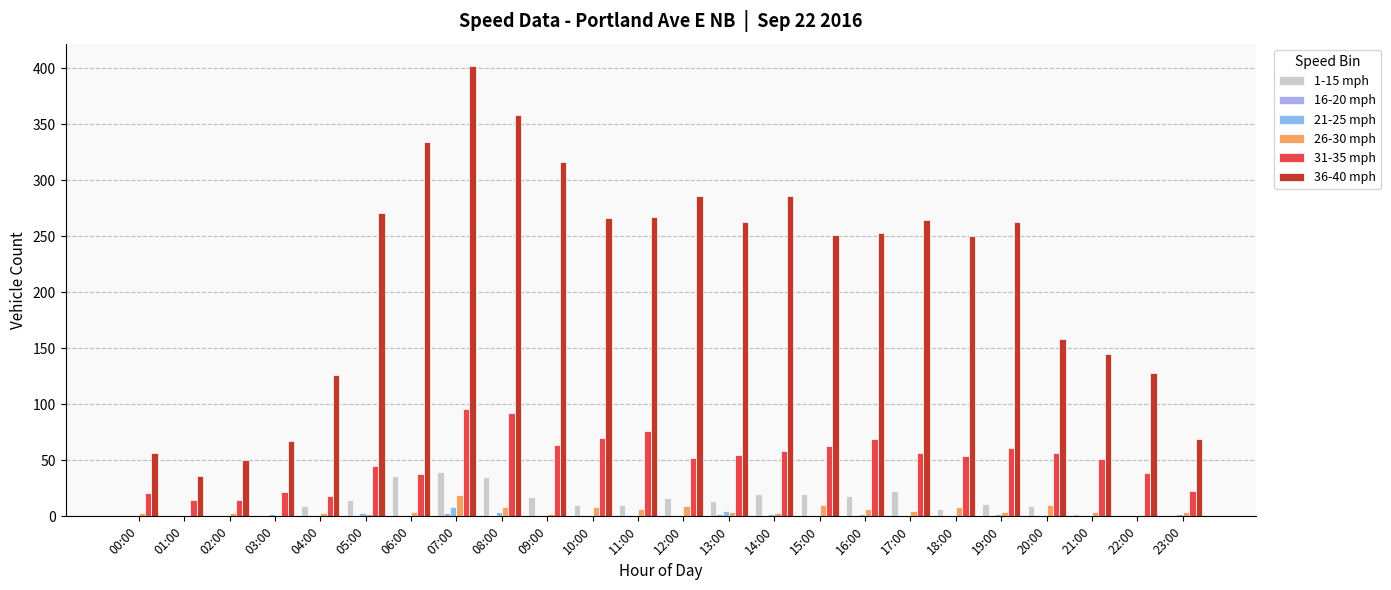

True or false: 36-40 mph has a value of 202 at 04:00.

False